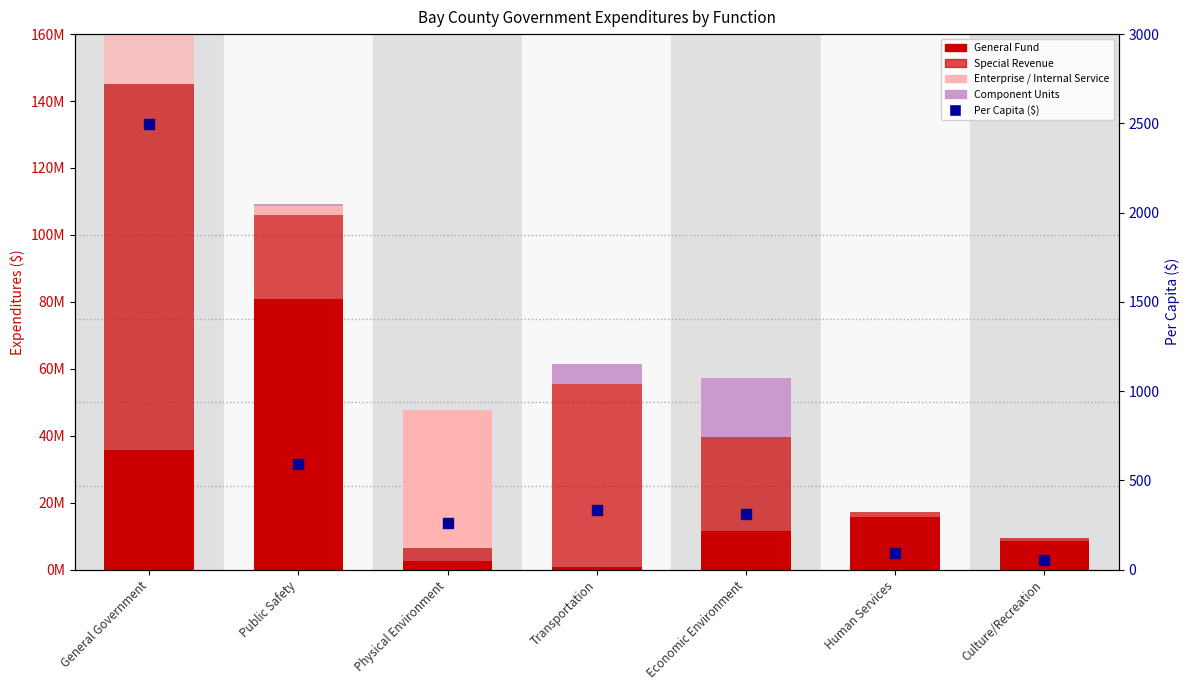

At which category is the sum across all series the highest?

General Government